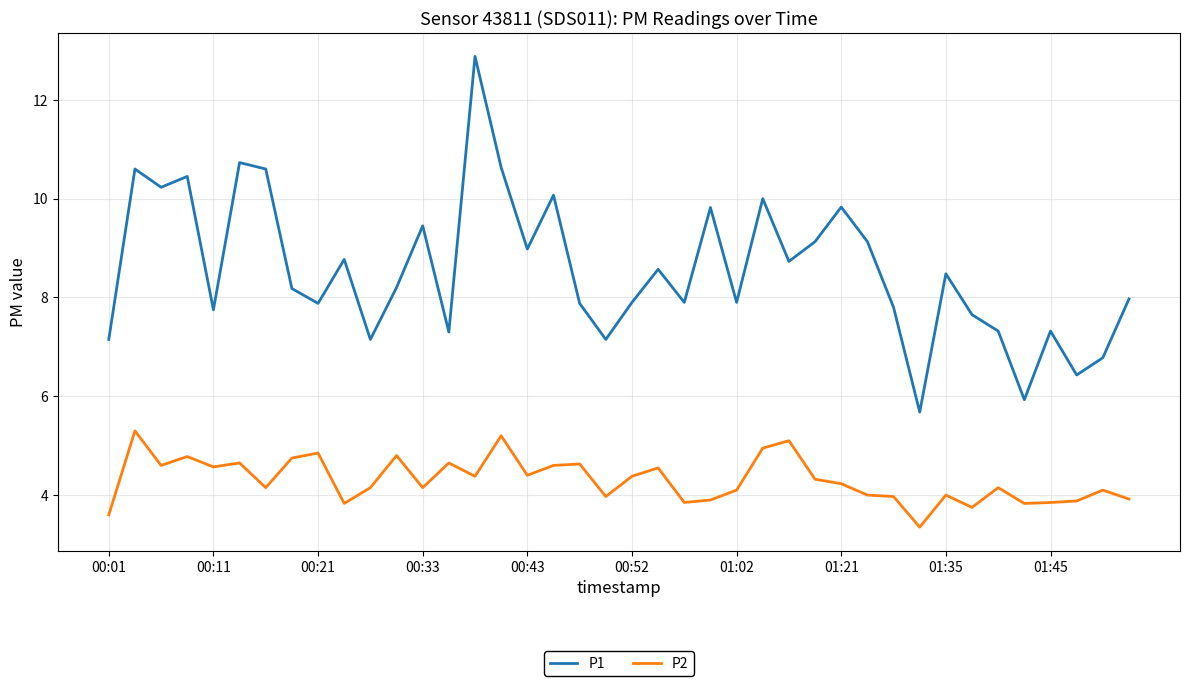

Which series has the largest total across all categories?

P1